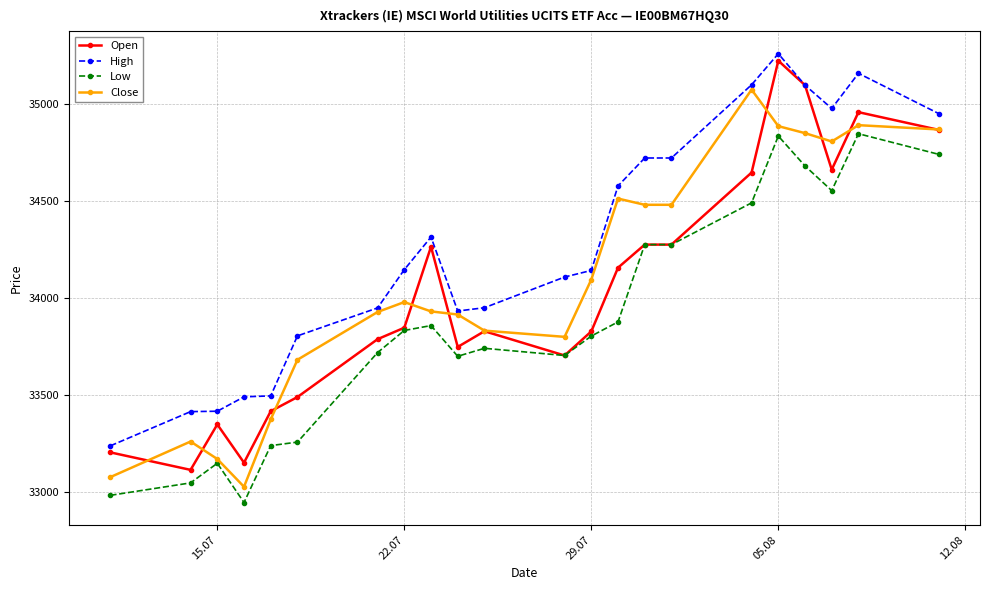

What is the maximum value for Open?

35222